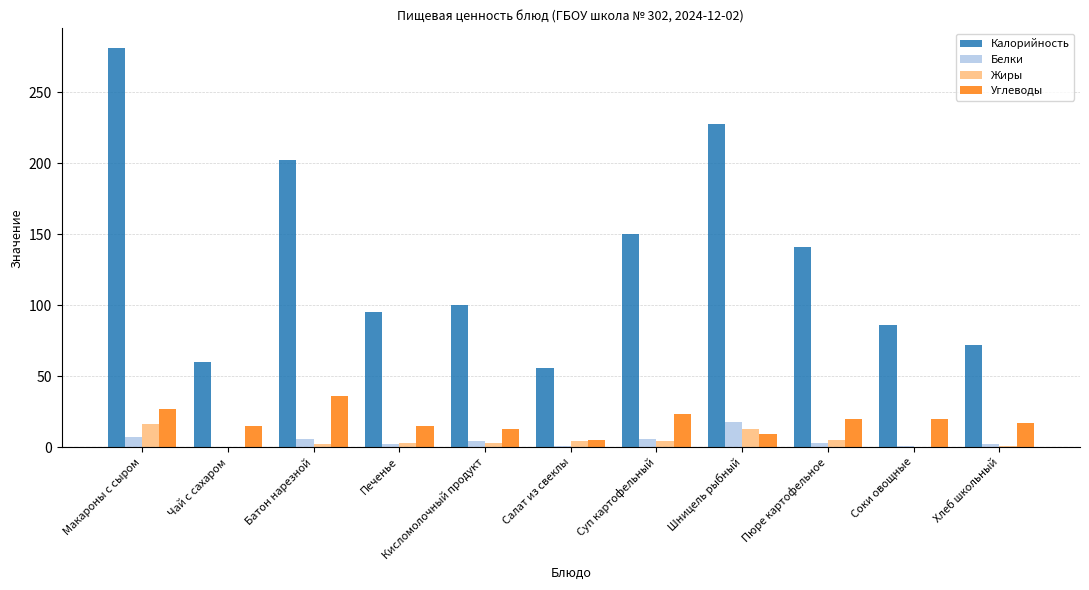

What are all the series names shown in the legend?

Калорийность, Белки, Жиры, Углеводы